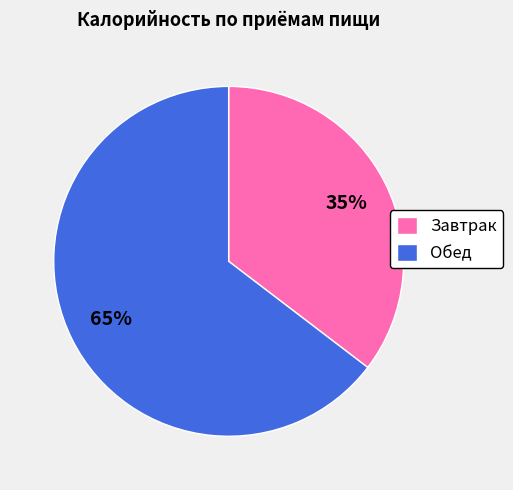

What is the smallest slice in the pie chart?

Завтрак